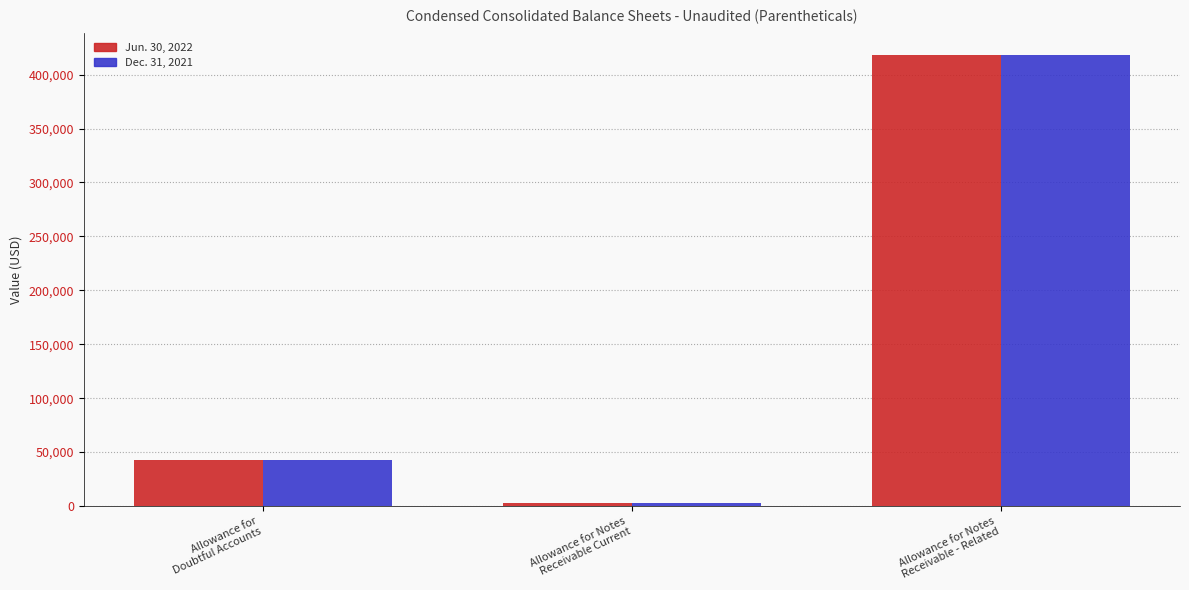

Reading left to right, transcribe all the data shown in this chart.

Jun. 30, 2022: 42312	2725	418000
Dec. 31, 2021: 42312	2725	418000